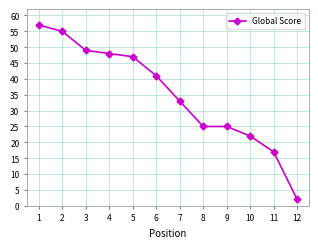

What is the difference between the values at 8 and 11?

8